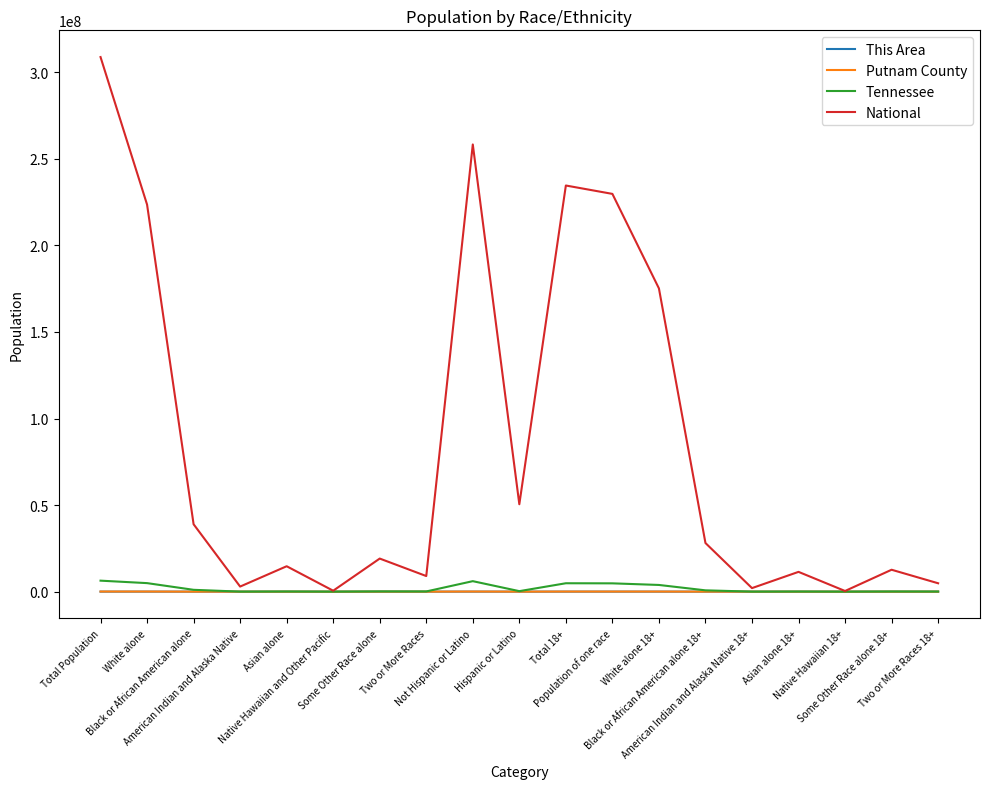

What is the minimum value for National?

382409